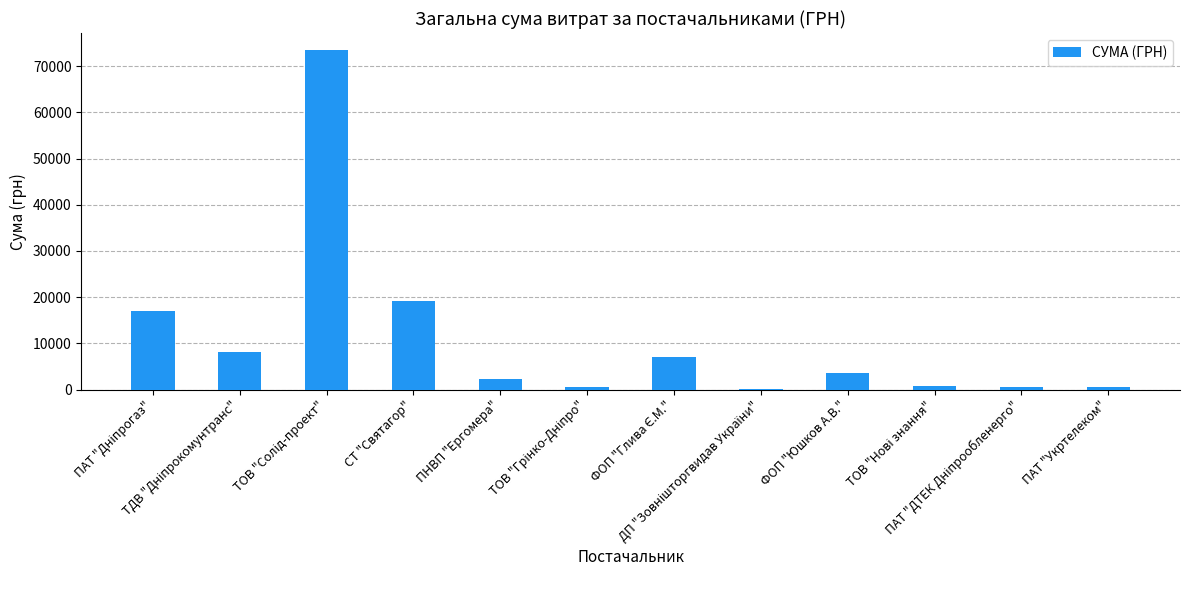

What is the sum of all values?

133129.3